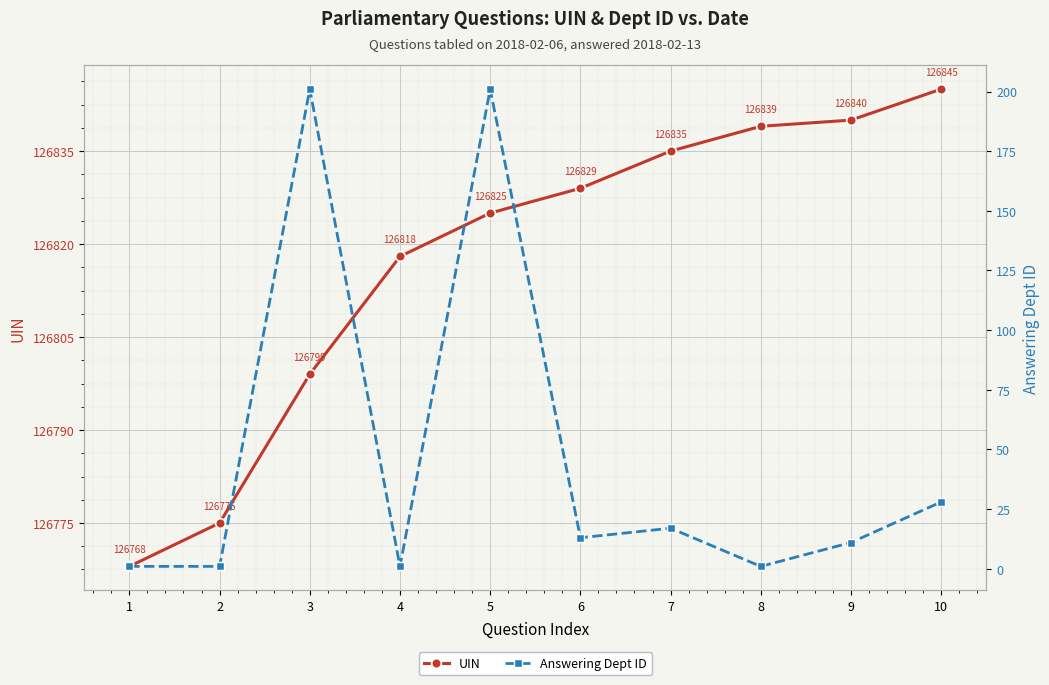

What are all the series names shown in the legend?

UIN, Answering Dept ID